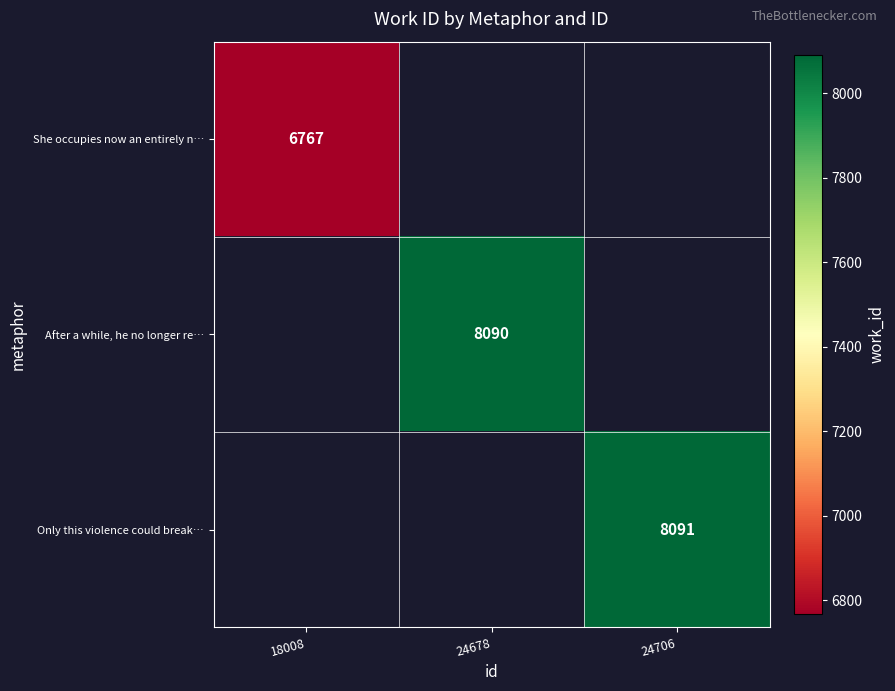

True or false: After a while, he no longer re… has a value of 8090 at 24678.

True